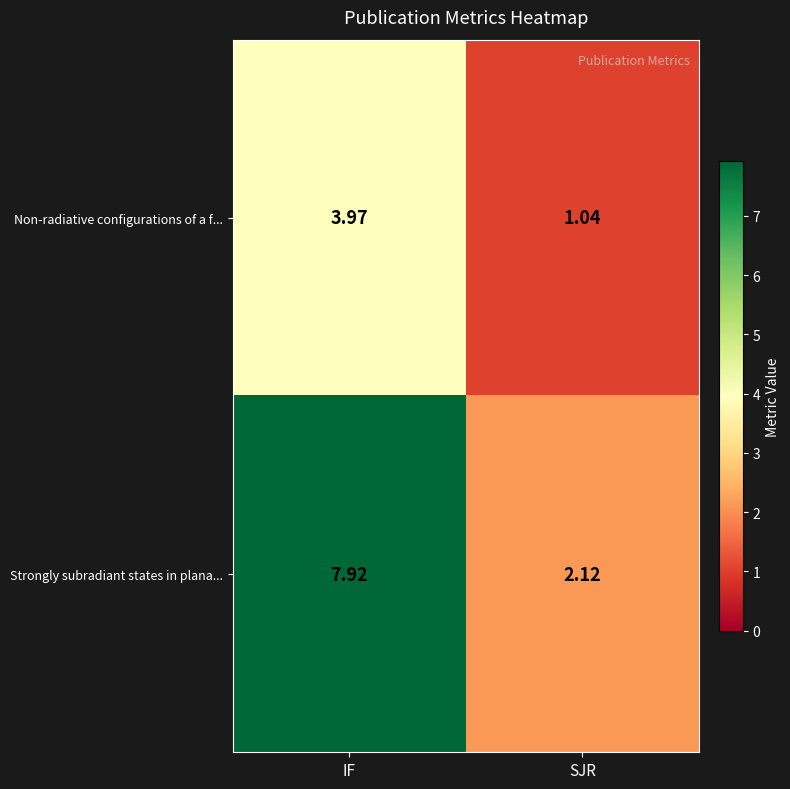

Rank the series by their average value, from lowest to highest.

Non-radiative configurations of a f..., Strongly subradiant states in plana...